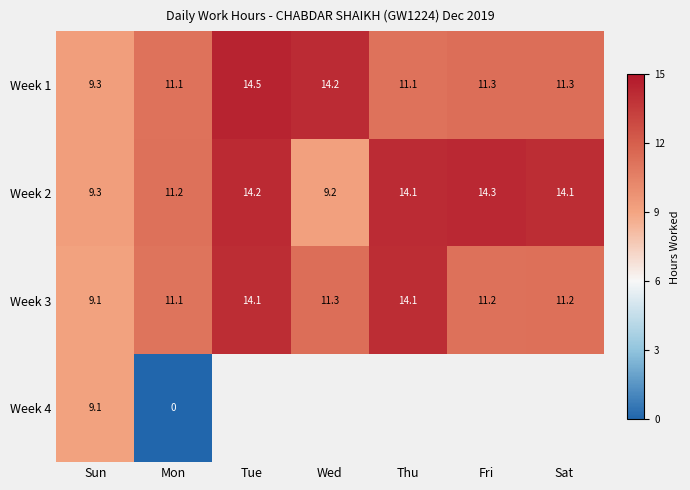

Where does the Week 2 series first go above 14?

Tue